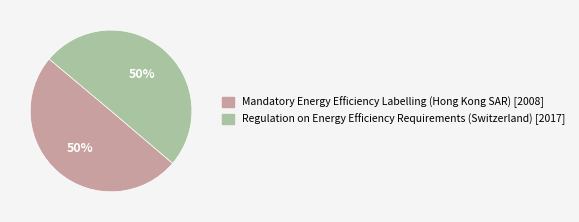

What is the ratio of the value at Regulation on Energy Efficiency Requirements (Switzerland) to the value at Mandatory Energy Efficiency Labelling (Hong Kong SAR)?

1.0